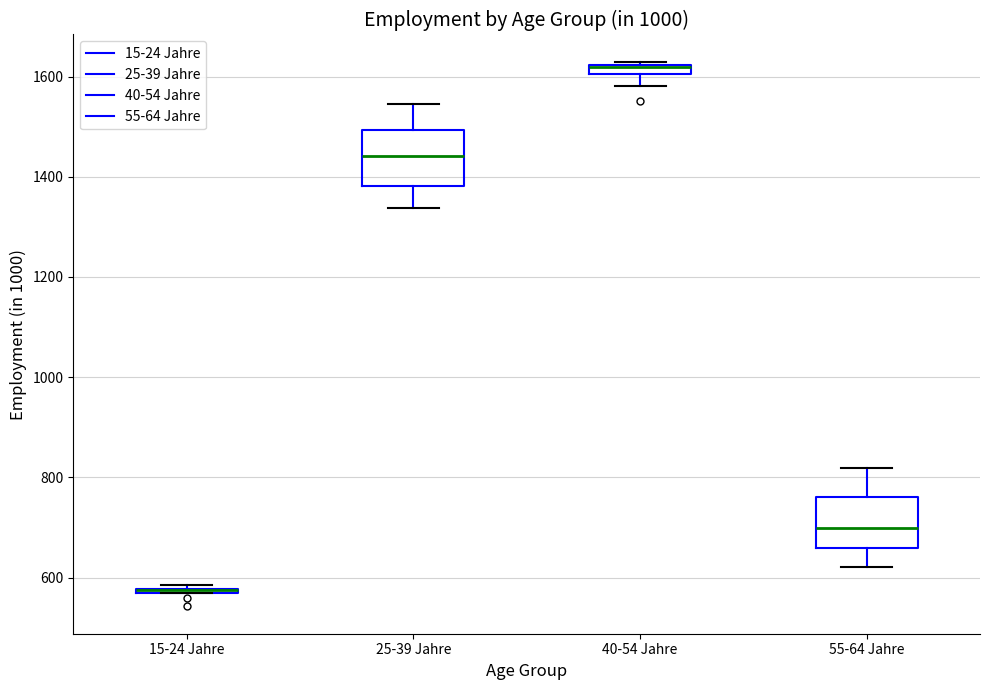

Where does the lower whisker of the box for 40-54 Jahre end on the y-axis? The values are not printed on the chart, so give them approximately, as read against the axis.

1580